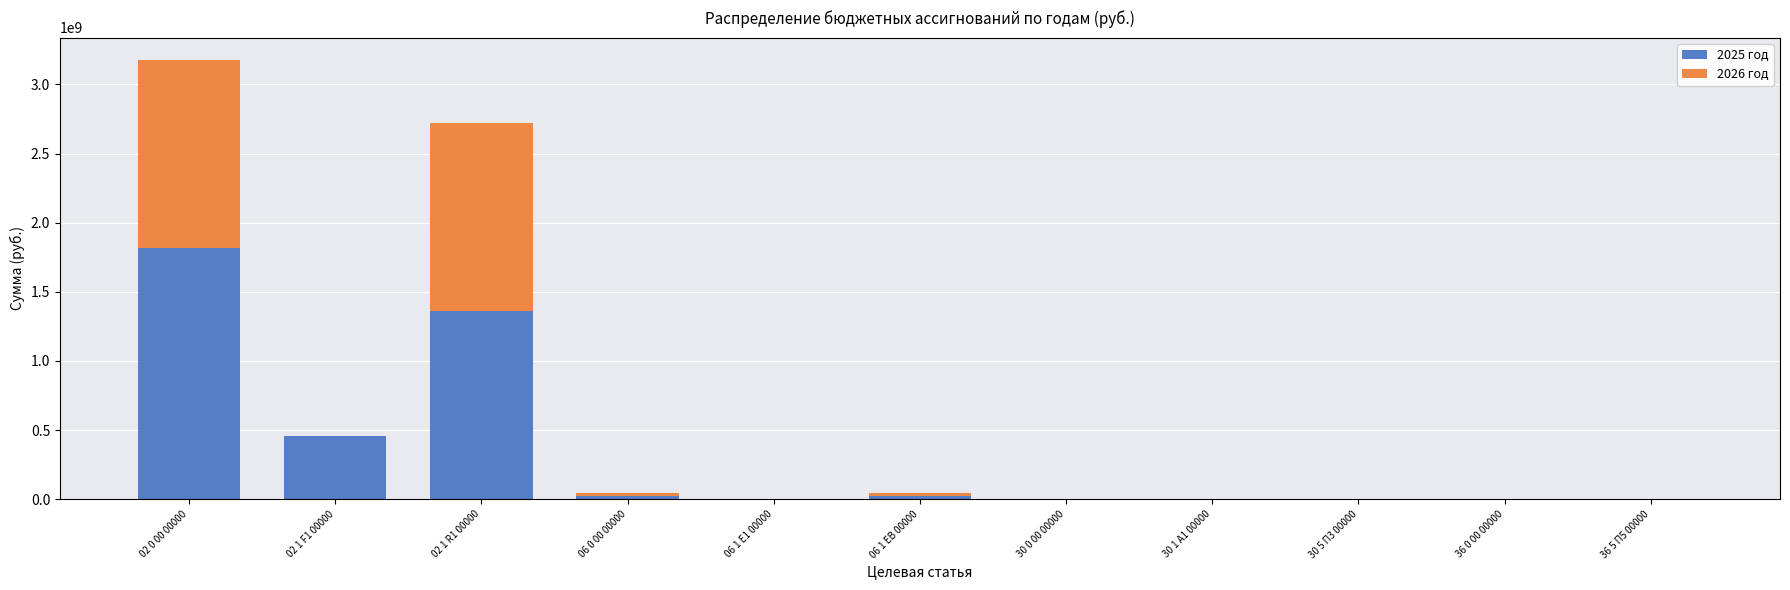

At which category is the sum across all series the highest?

02 0 00 00000